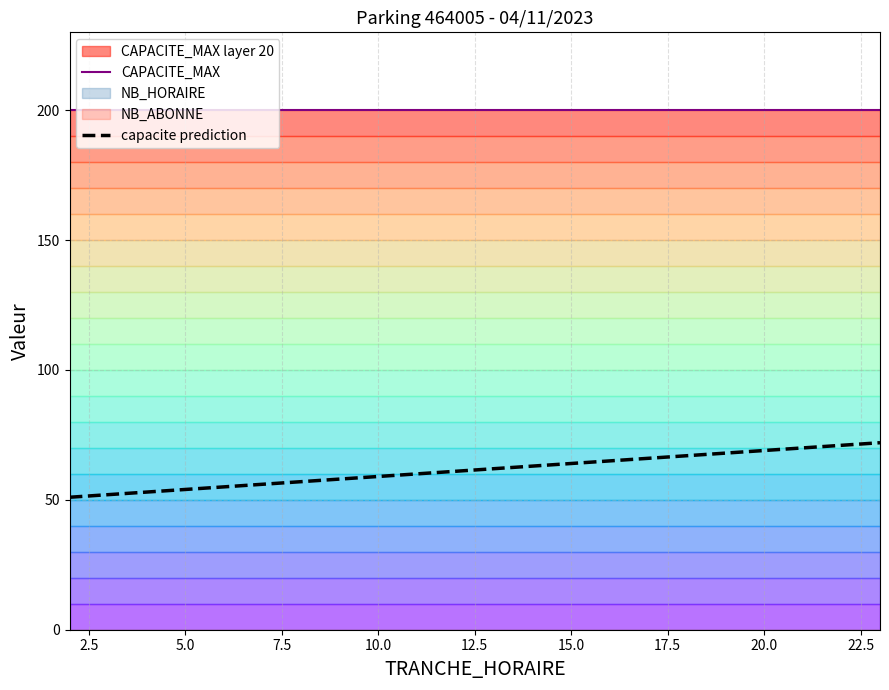

What is the lowest value of the CAPACITE_MAX series?

200